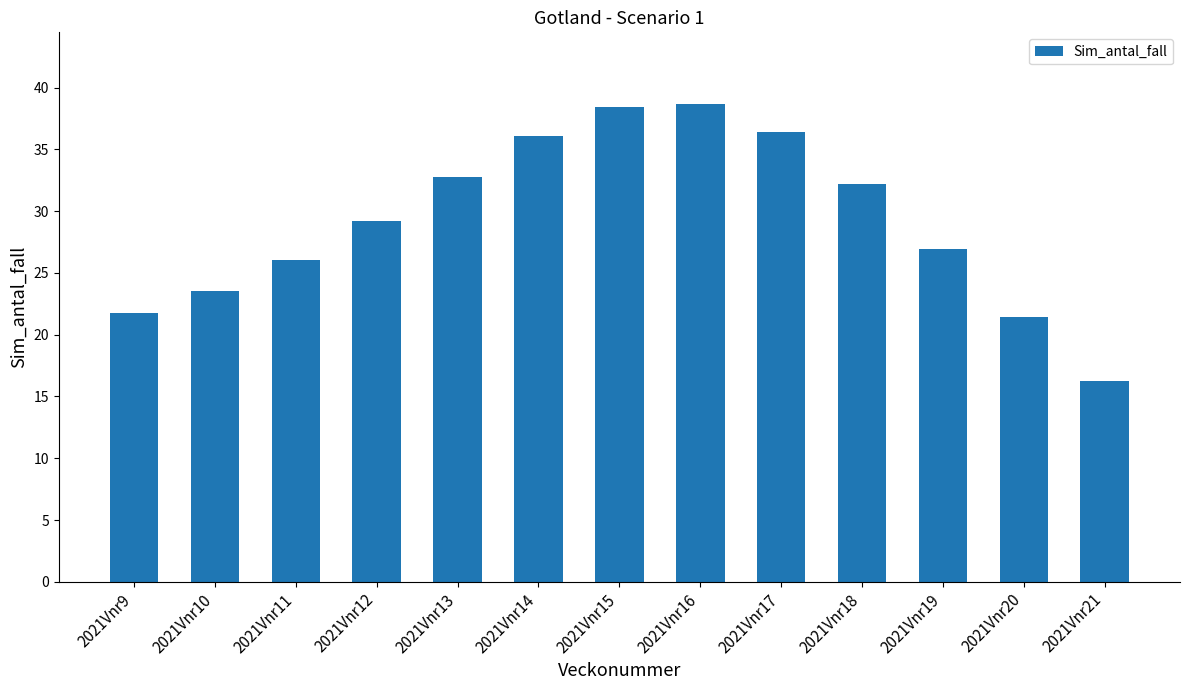

The chart shows a value of 12.3 at 2021Vnr13. True or false?

False